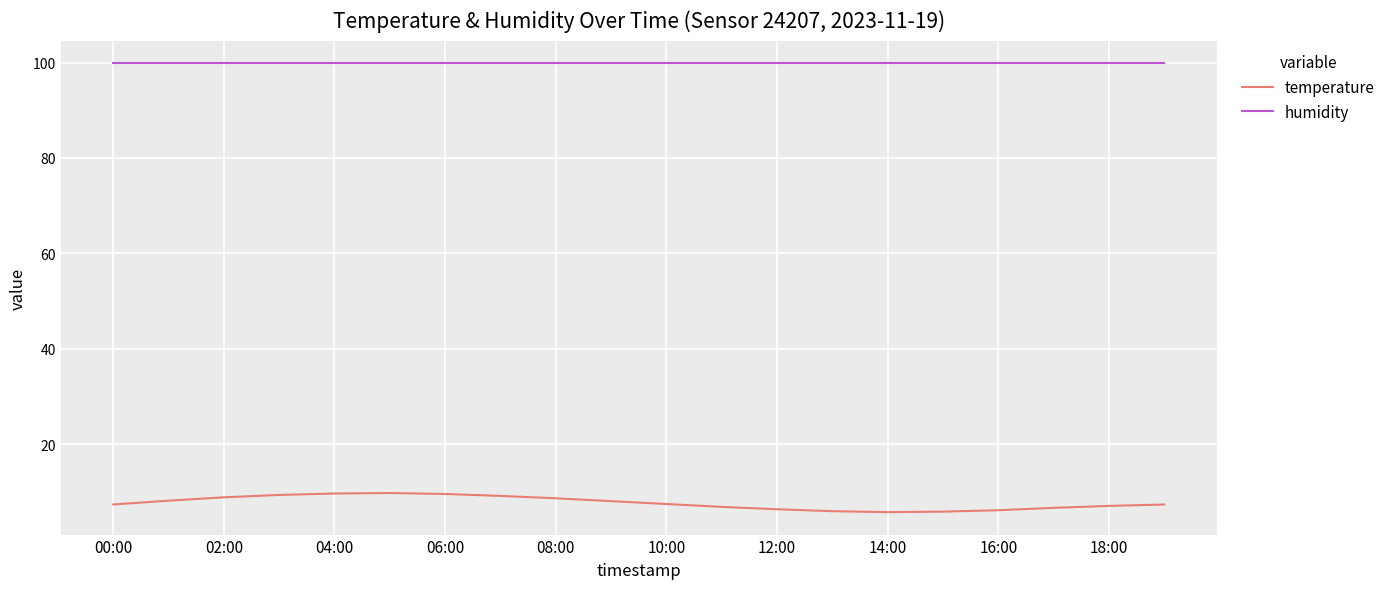

What is the average value of the temperature series?

7.7